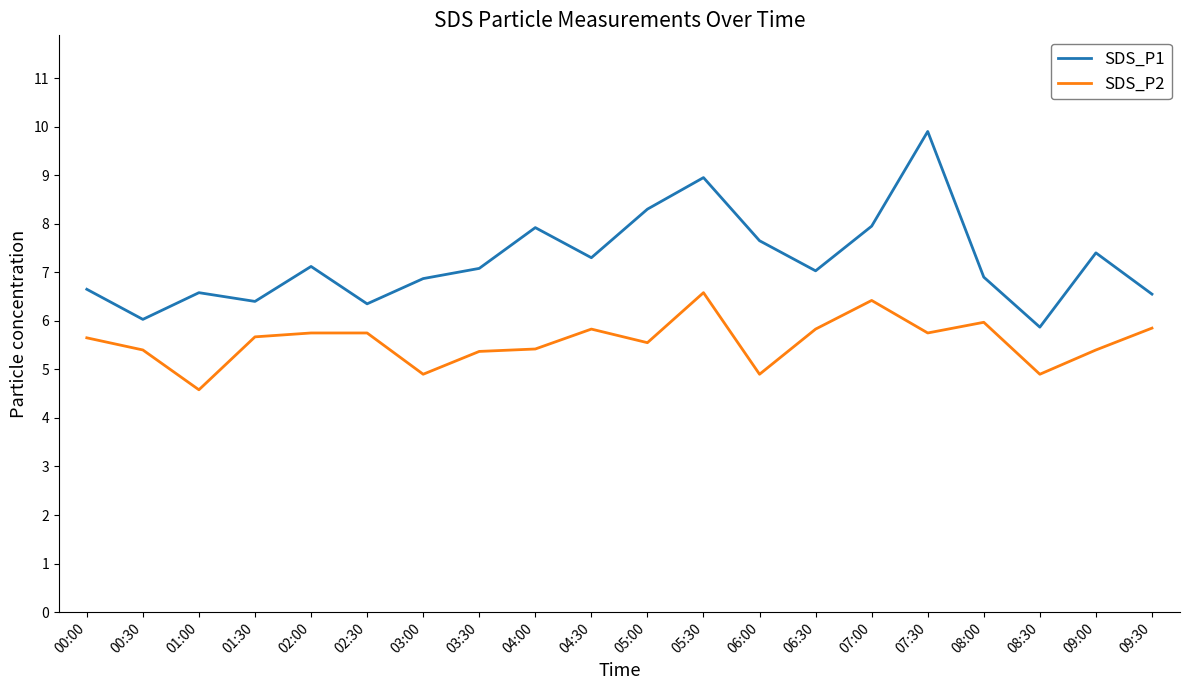

How many interior local valleys does the SDS_P1 series have?

6